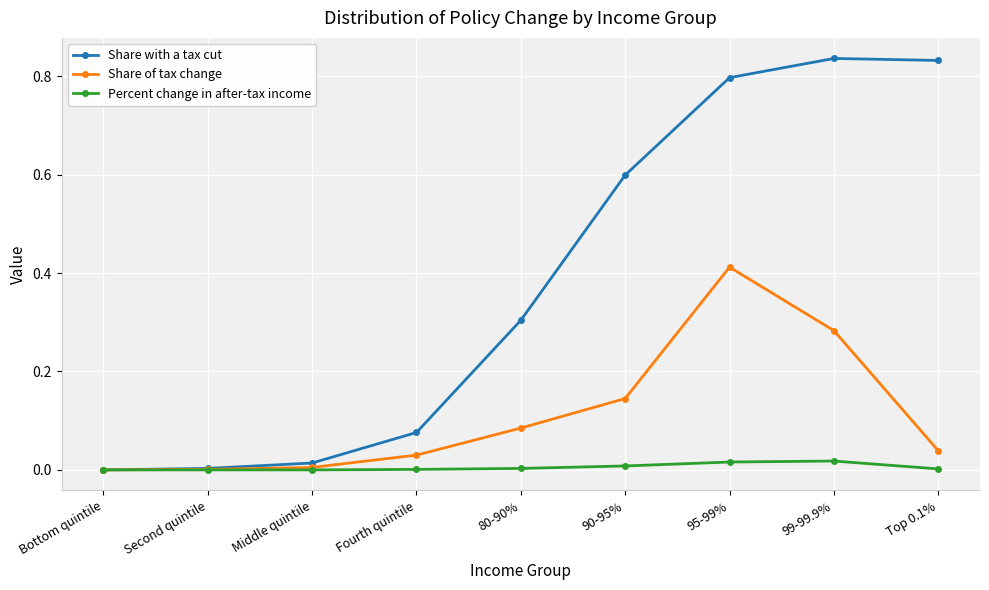

True or false: Share of tax change has more than 0 interior local peaks.

True